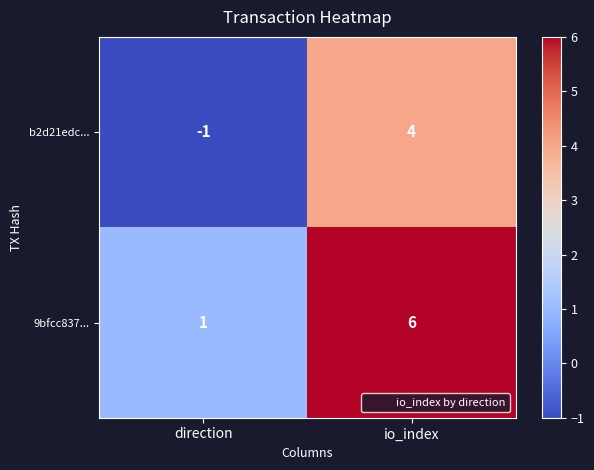

What is the difference between the b2d21edc... values at direction and io_index?

5